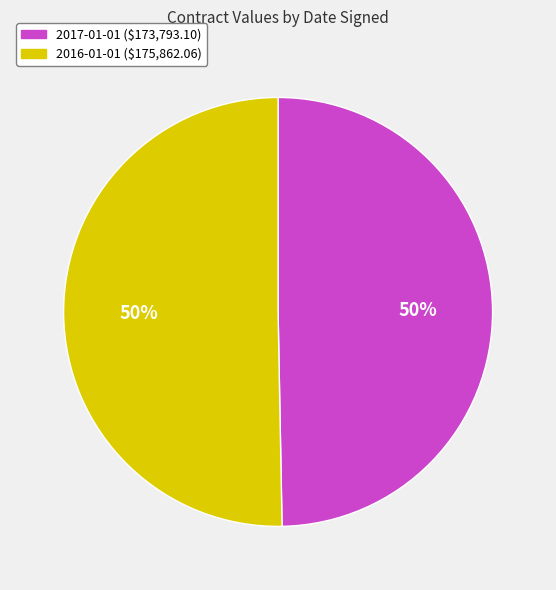

How many slices are in this pie chart?

2